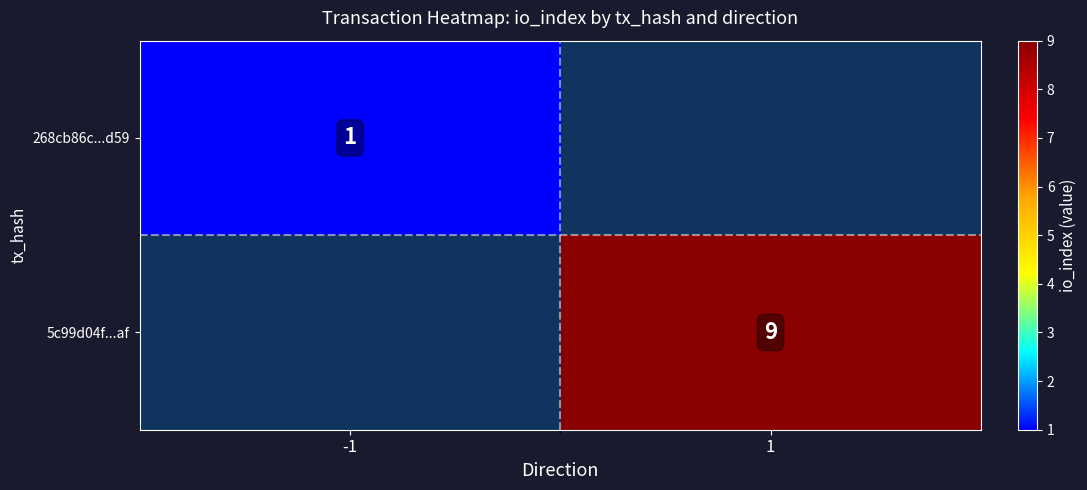

True or false: 268cb86c...d59 has a value of 0 at -1.

False